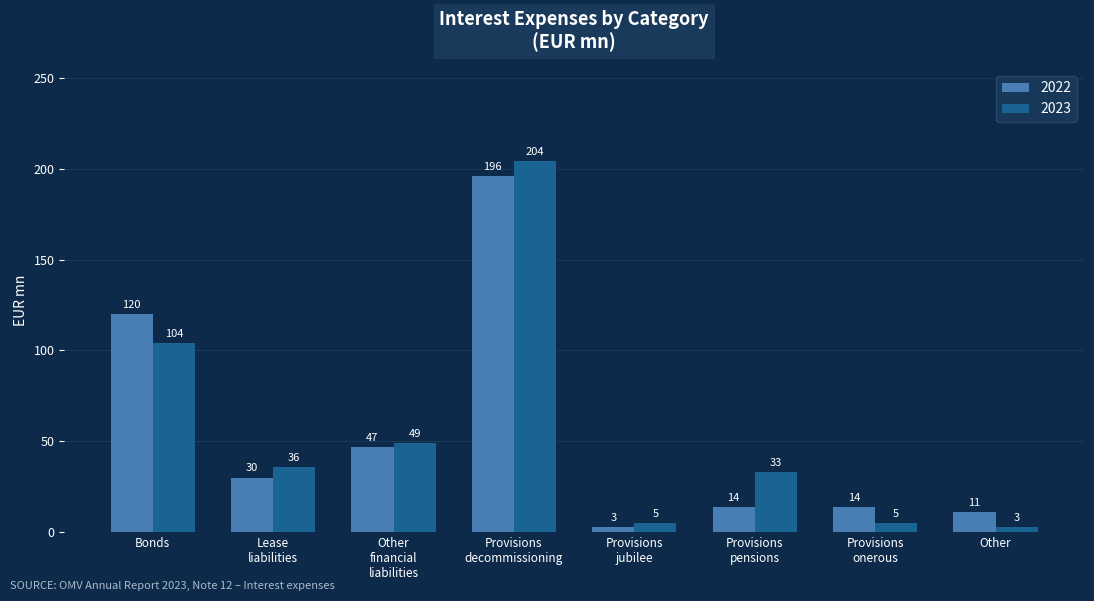

At how many categories does at least one series exceed 121?

1